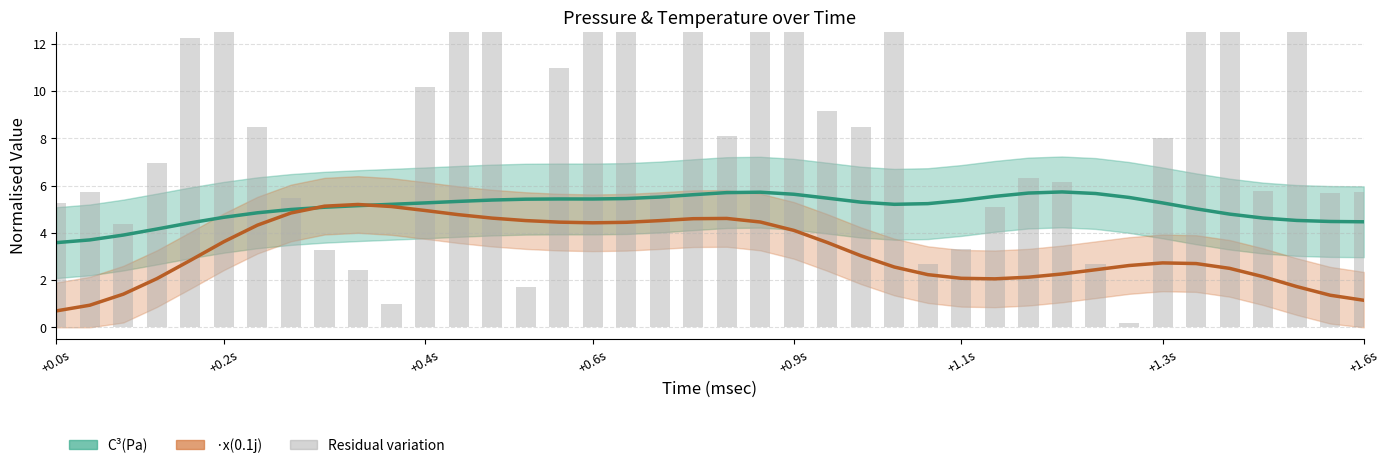

True or false: C³(Pa) has a value of 1.0 at +0.9s.

False